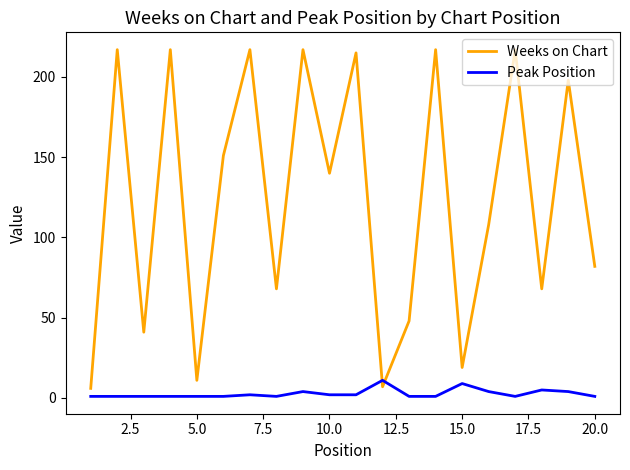

What is the maximum value for Peak Position?

11